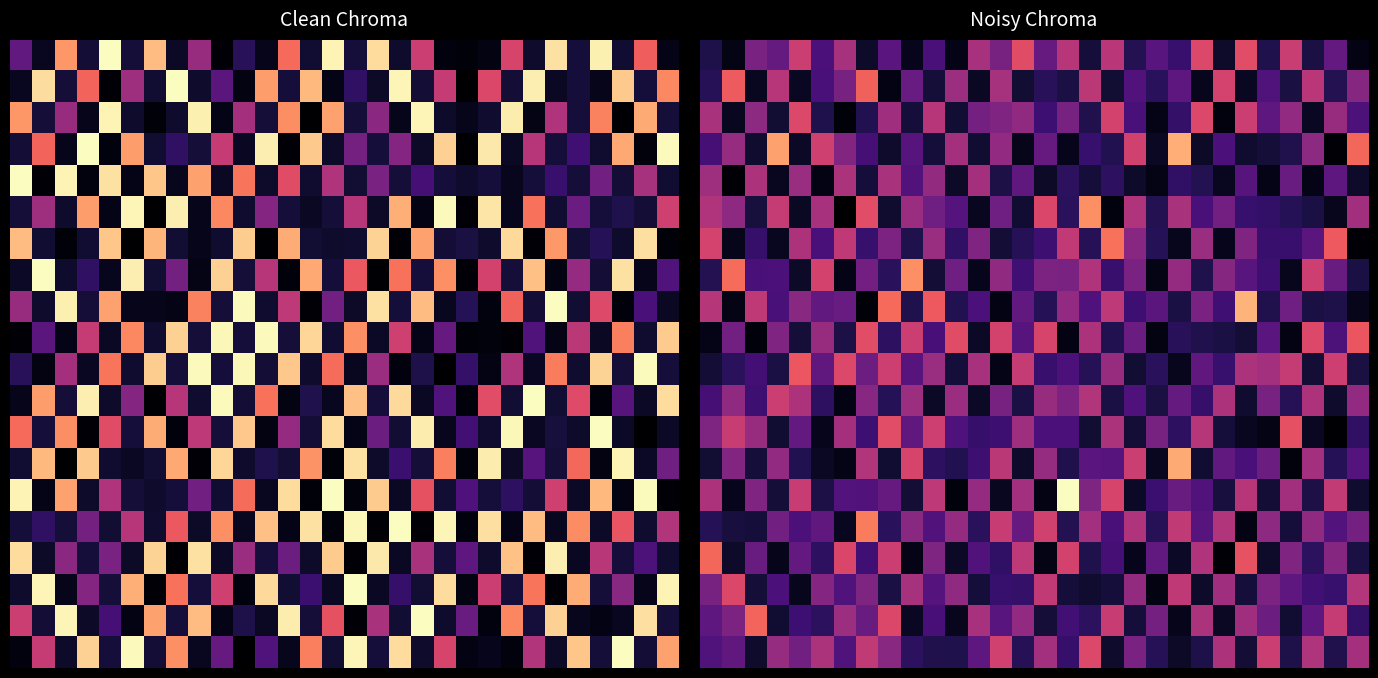

What is the greatest value displayed?

575.6